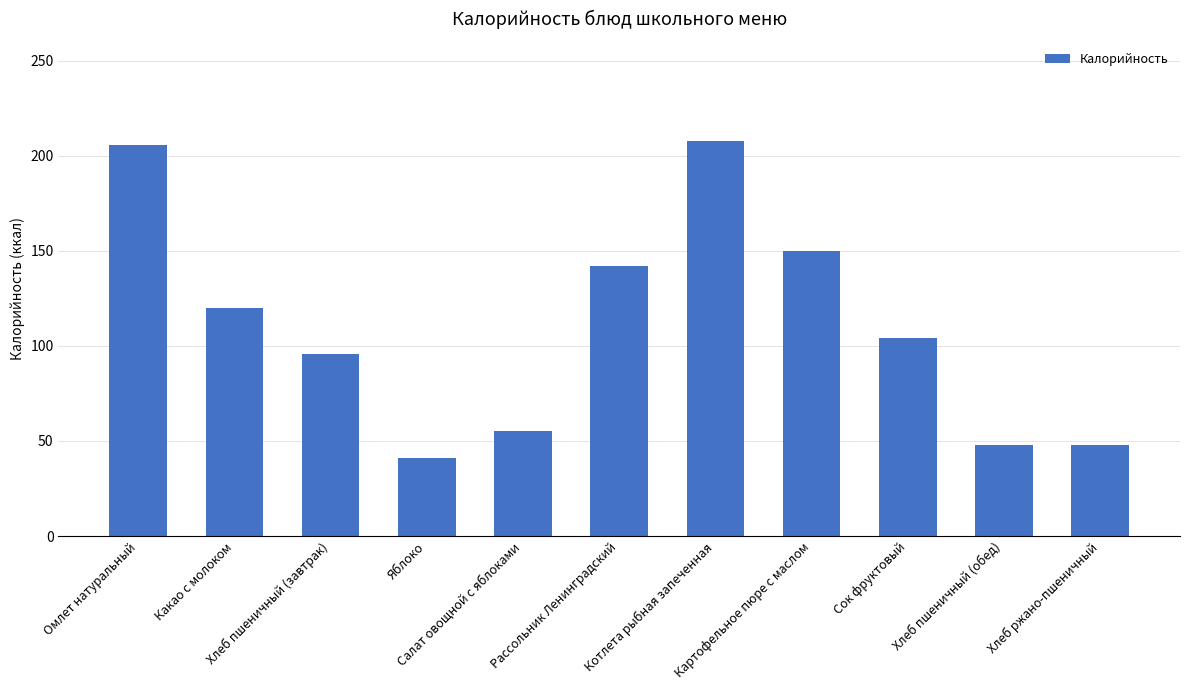

Reading left to right, what are all the values shown in this chart?

206	120	96	41	55	142	208	150	104	48	48